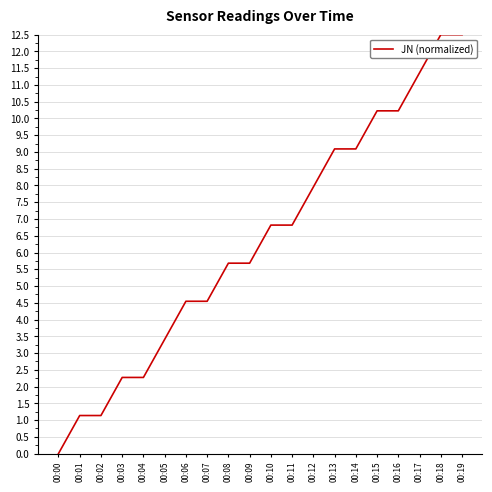

Which has a higher value, 00:09 or 00:10?

00:10